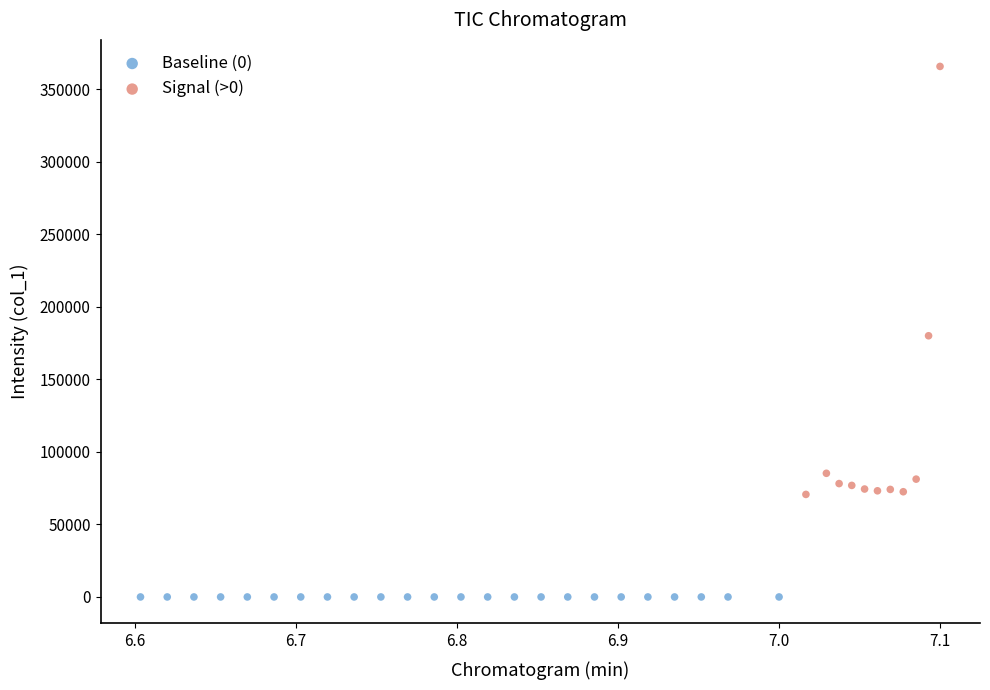

What are all the series names shown in the legend?

Baseline (0), Signal (>0)